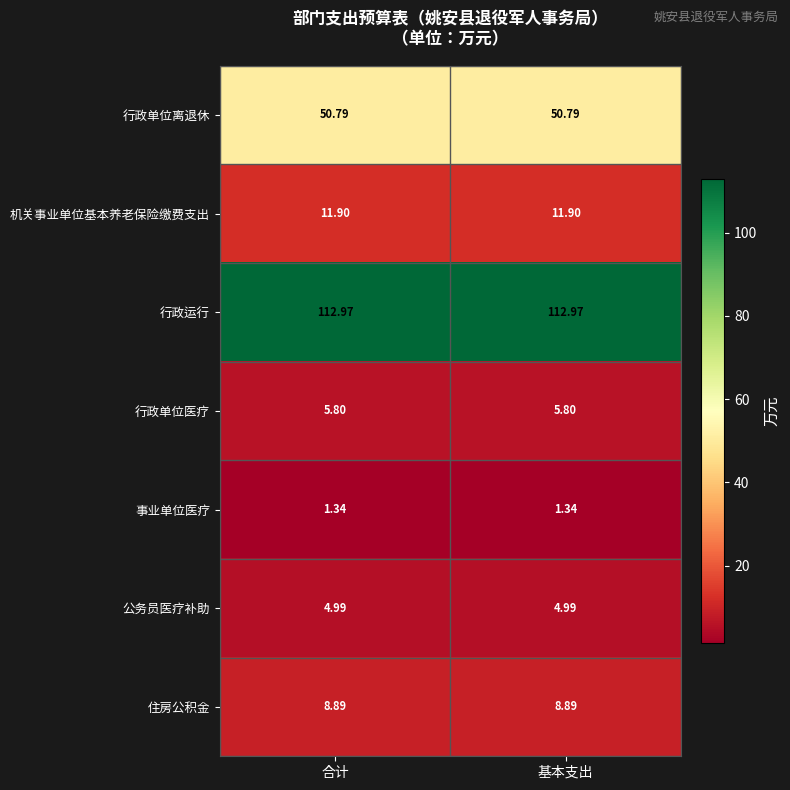

List the series in order of their peak value, lowest first.

事业单位医疗, 公务员医疗补助, 行政单位医疗, 住房公积金, 机关事业单位基本养老保险缴费支出, 行政单位离退休, 行政运行